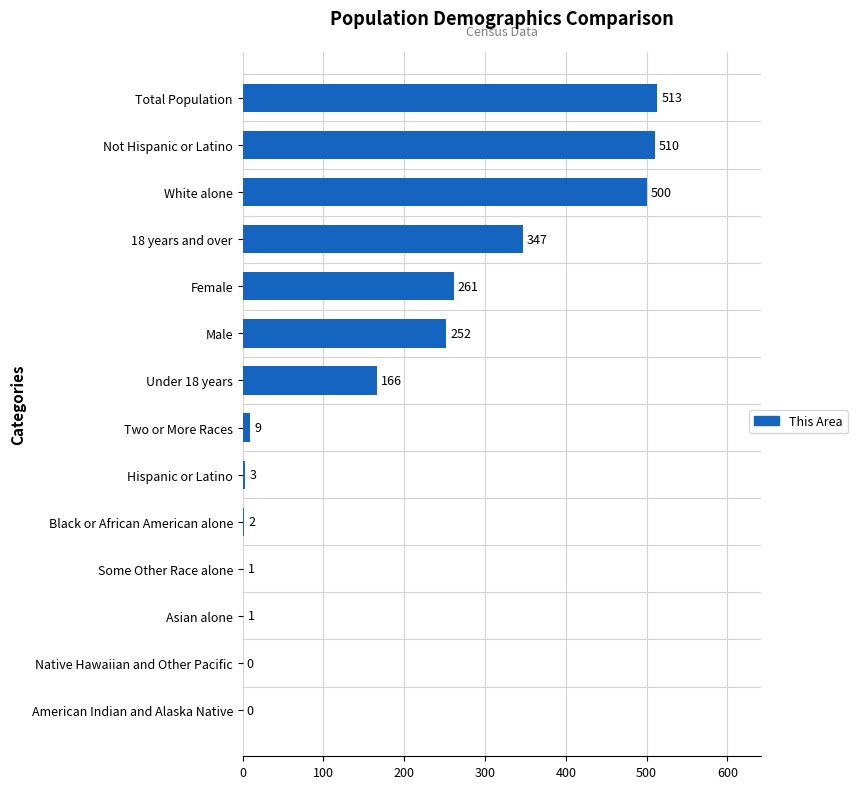

Is it true that the value at 18 years and over is 531?

False